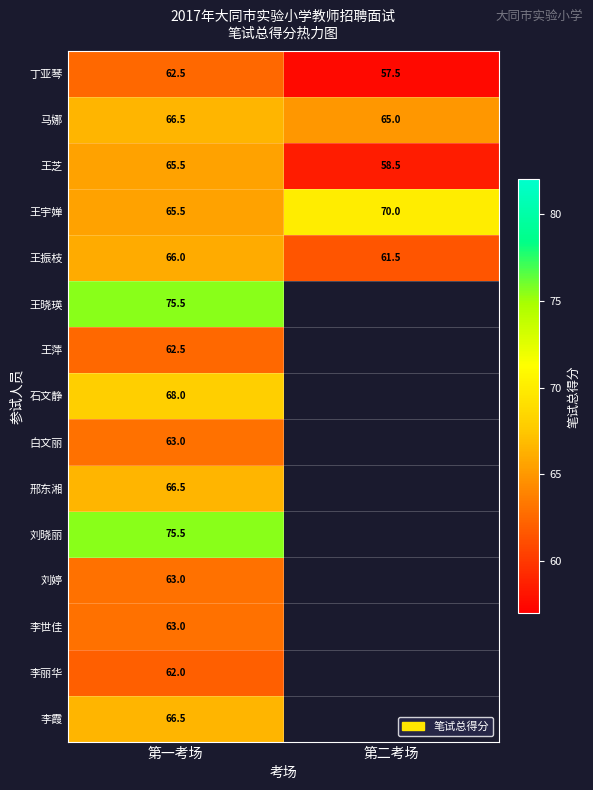

Is the value of 王宇婵 at 第一考场 greater than the value of 王晓瑛 at 第一考场?

No